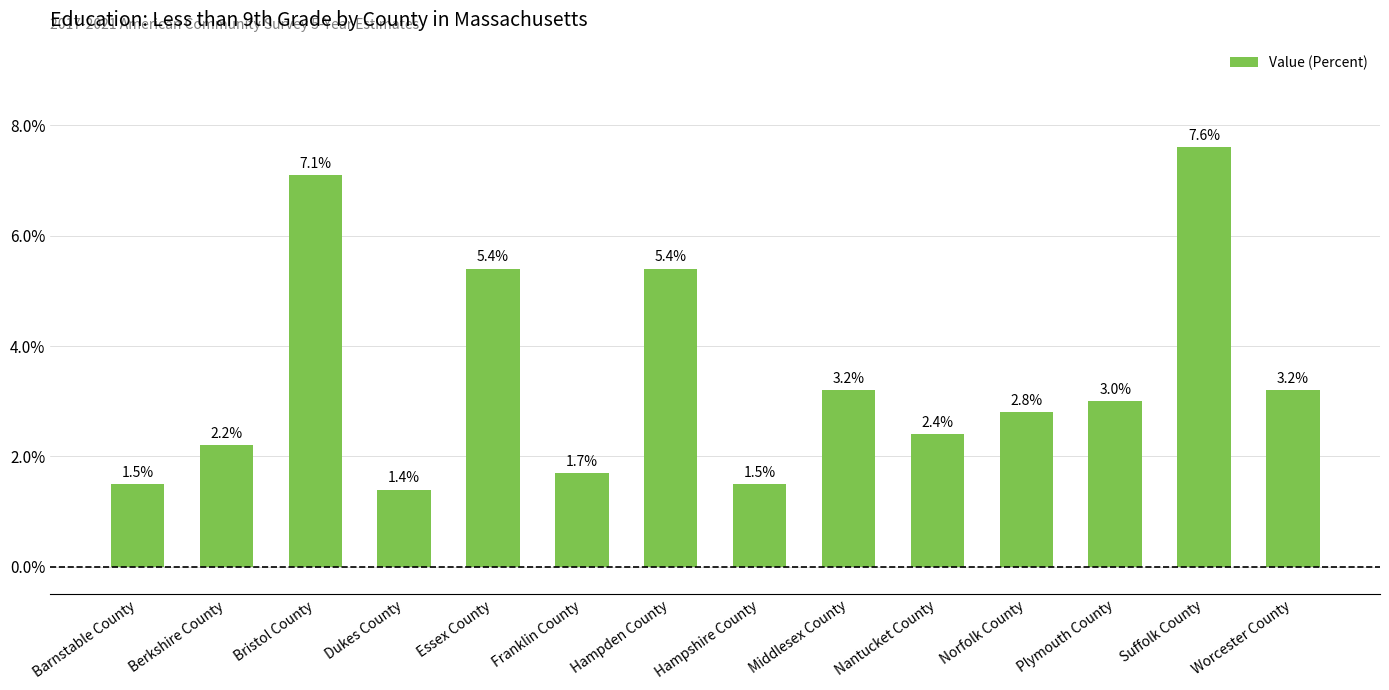

Is it true that the value at Norfolk County is 3.7?

False